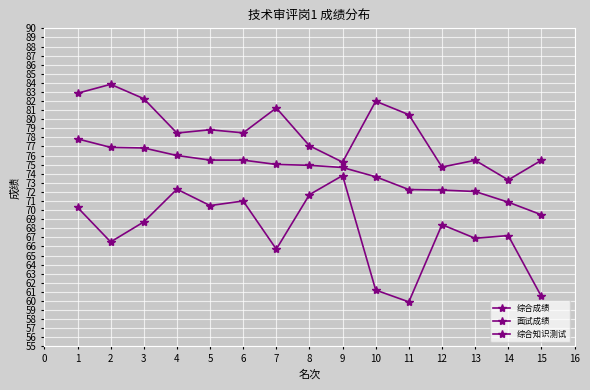

What is the value of the 综合知识测试 point at the 1st from the left?

70.3